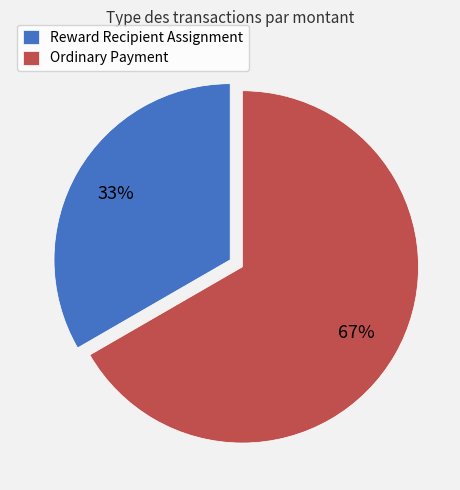

What is the largest slice in the pie chart?

Ordinary Payment